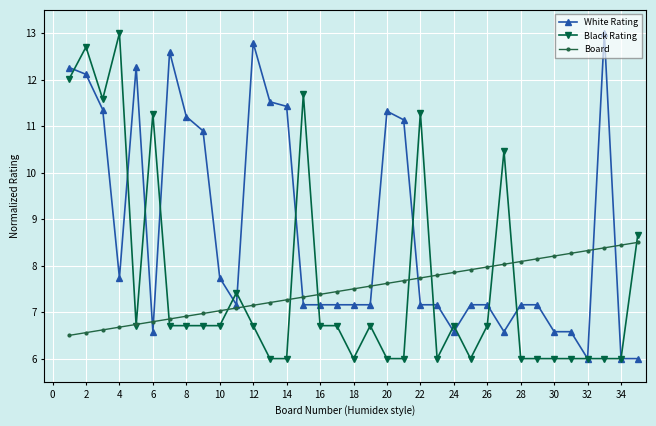

What is the value of the White Rating point at the 31st from the left?

6.6